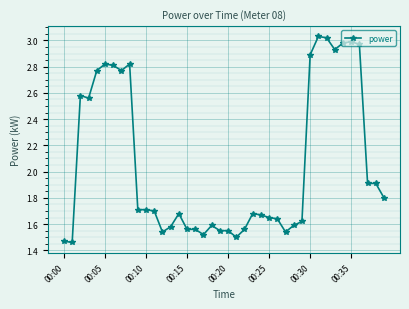

True or false: the data has more than 2 interior local peaks.

True